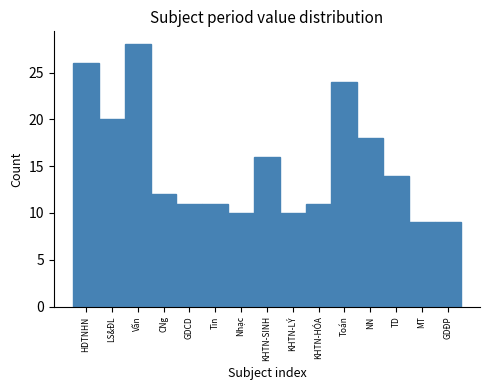

Reading left to right, what are all the values shown in this chart?

26	20	28	12	11	11	10	16	10	11	24	18	14	9	9